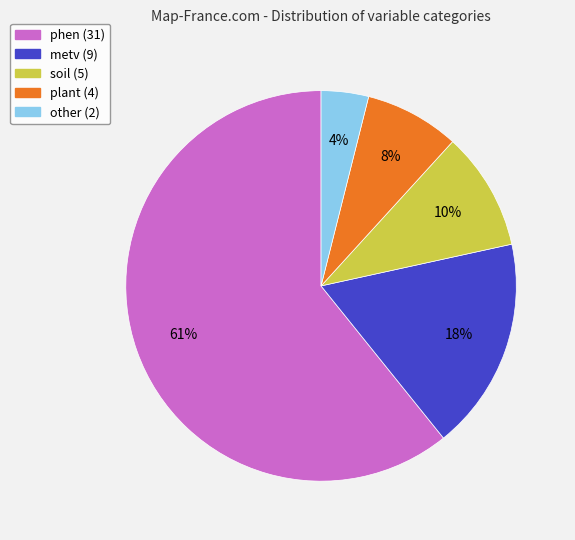

Between metv (9) and soil (5), which is larger?

metv (9)